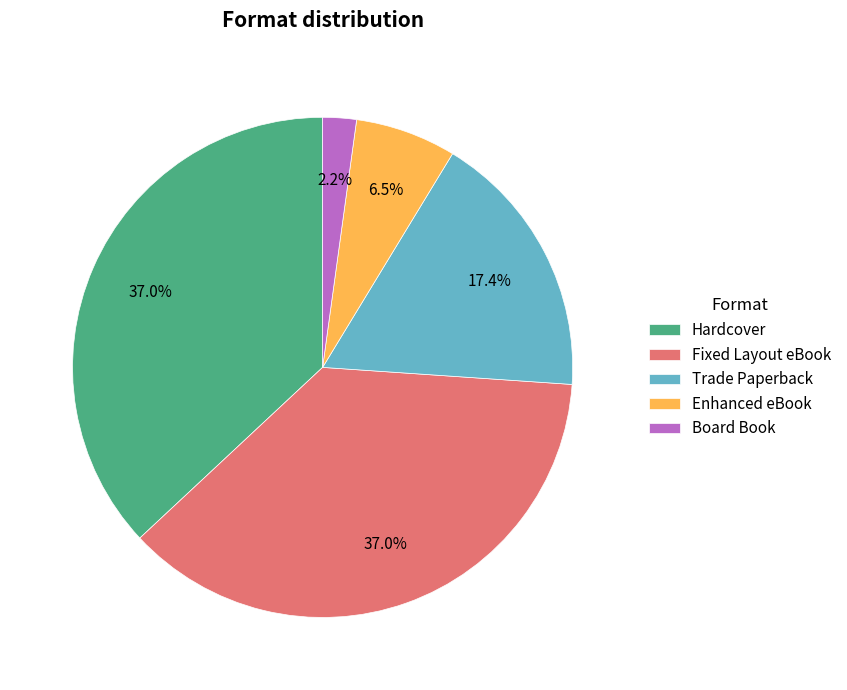

To the nearest percent, what is the difference between the largest and smallest slice percentages?

35%